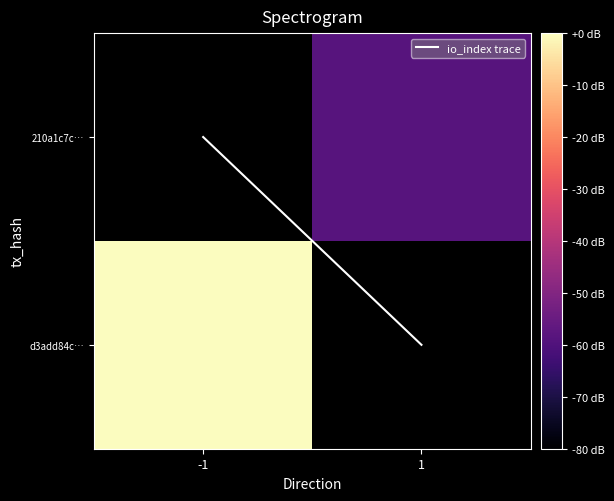

The 210a1c7c… series shows 27.2 at 1. True or false?

False